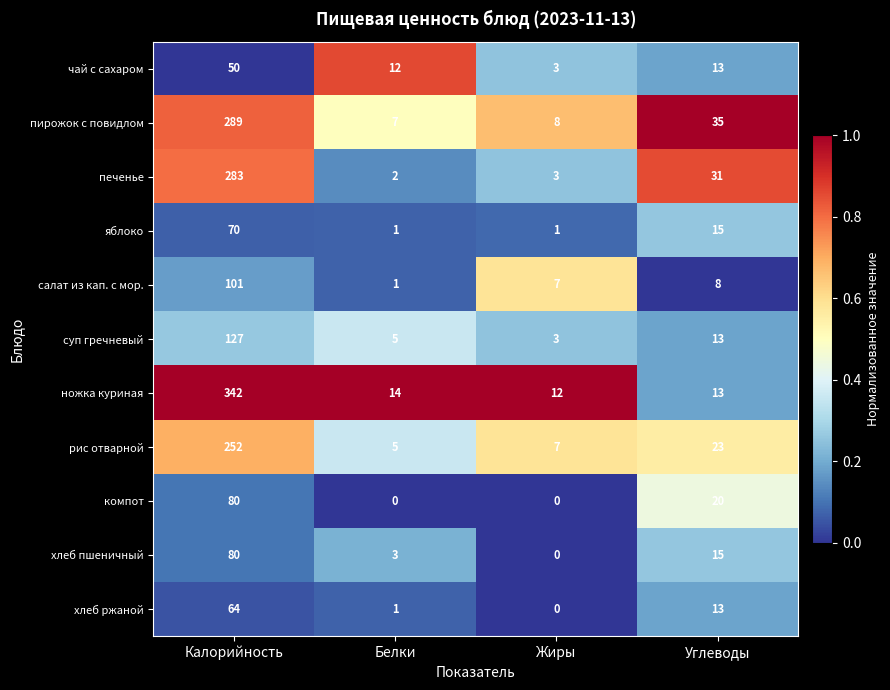

What is the spread (max minus min) of values at Углеводы?

27